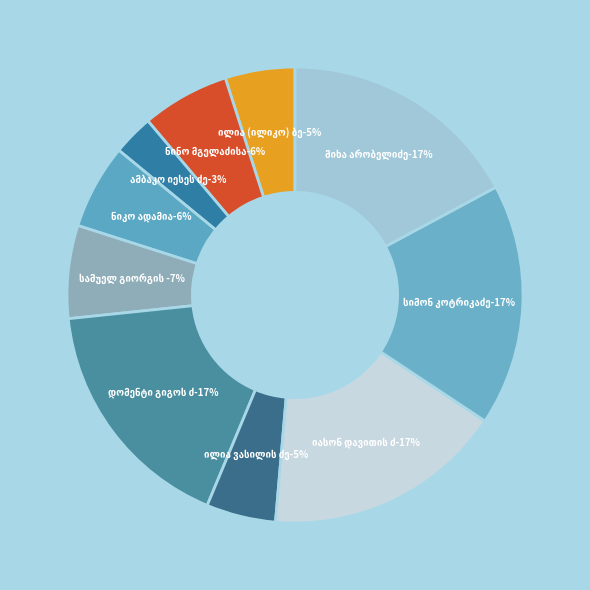

Does ამბაკო იესეს ძე სულუხია account for over 50% of the chart?

No